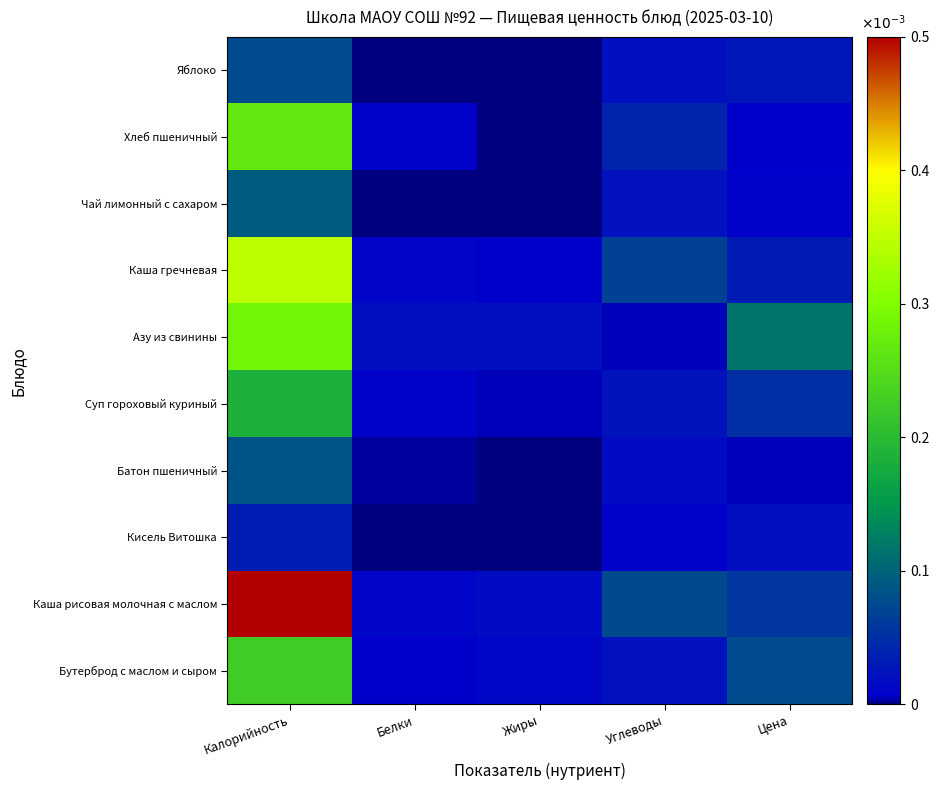

At which category is the sum across all series the highest?

Калорийность